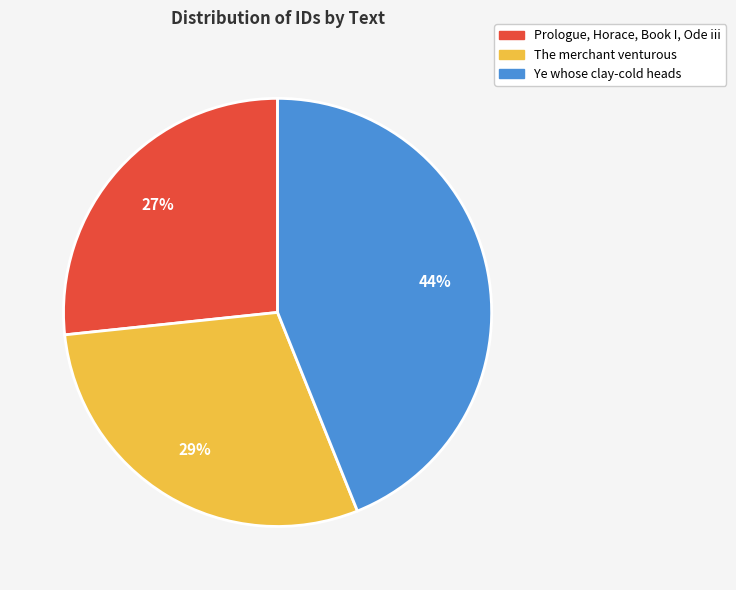

To the nearest percent, what portion does Ye whose clay-cold heads represent?

44%